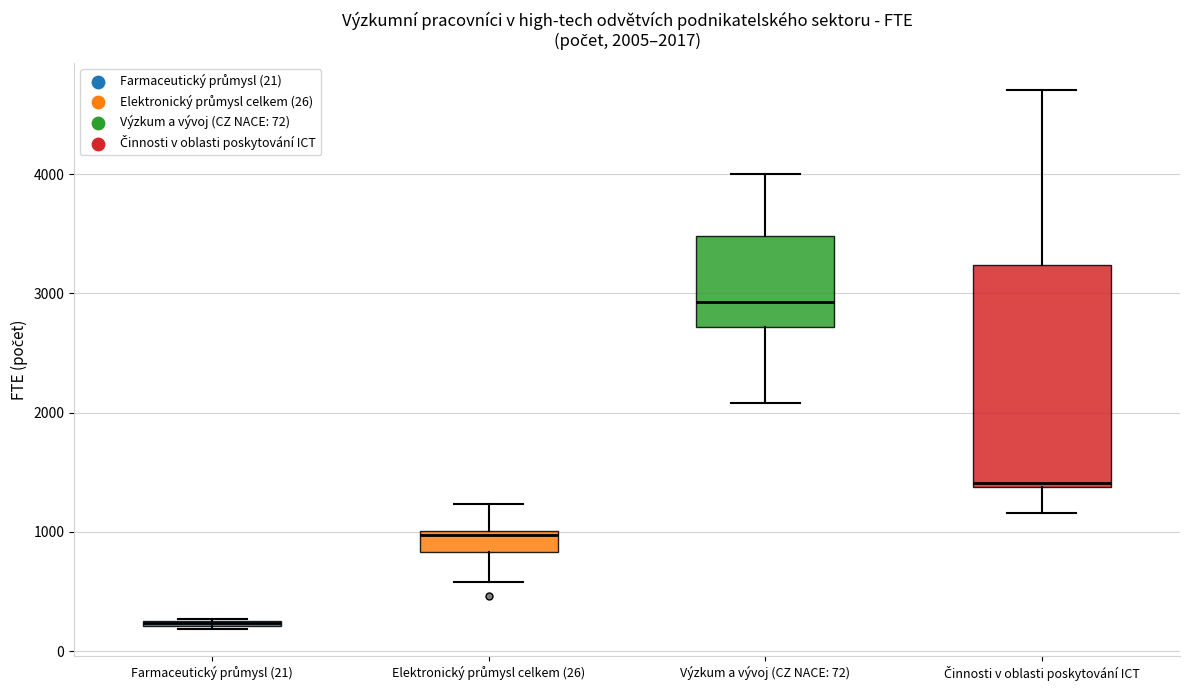

Comparing the boxes themselves (not the whiskers), which one is the tallest?

Činnosti v oblasti poskytování ICT